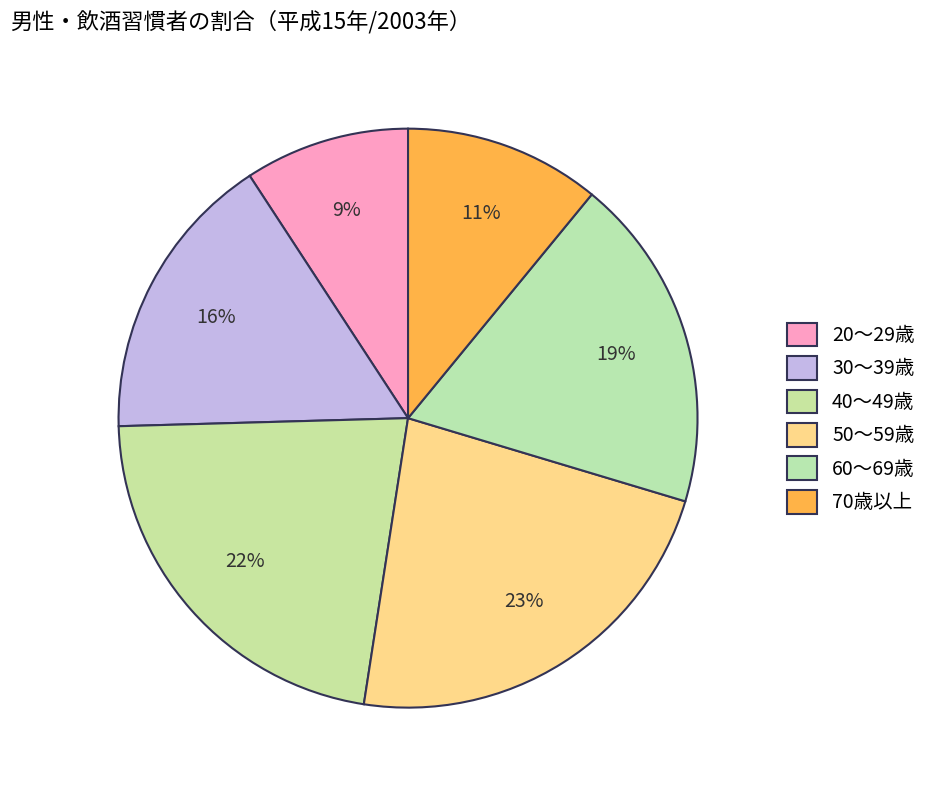

How many segments does this pie chart have?

6